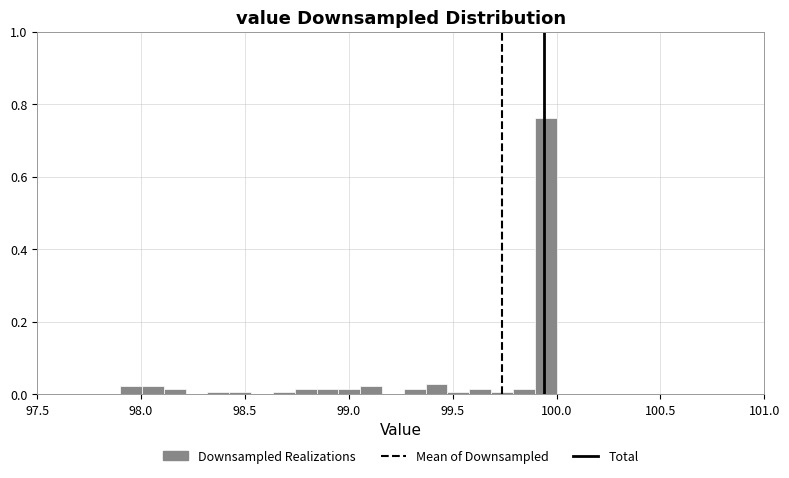

Read against the x-axis, roughly where is the centre of the tallest bar?

99.95